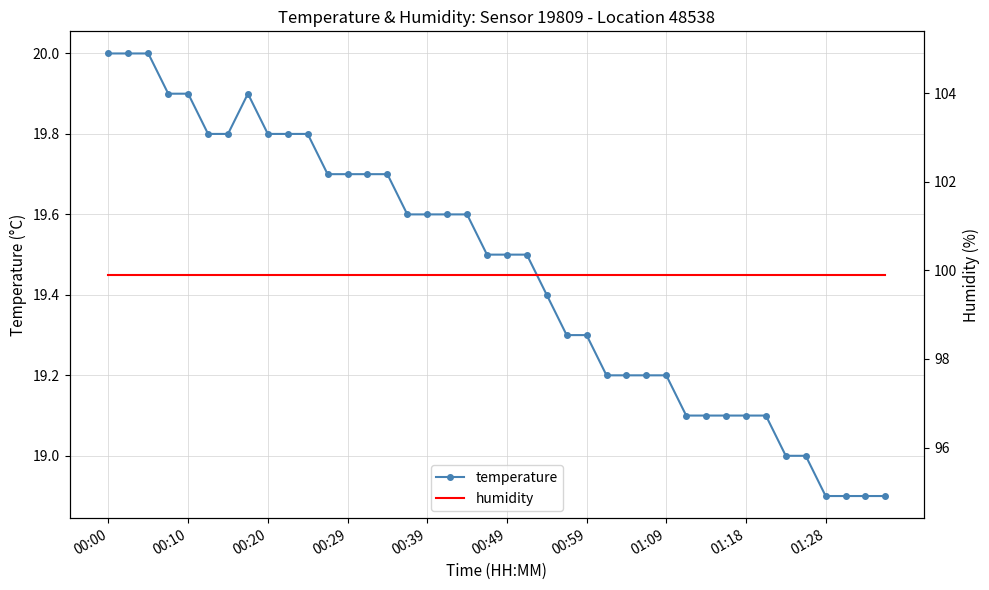

What are all the series names shown in the legend?

temperature, humidity